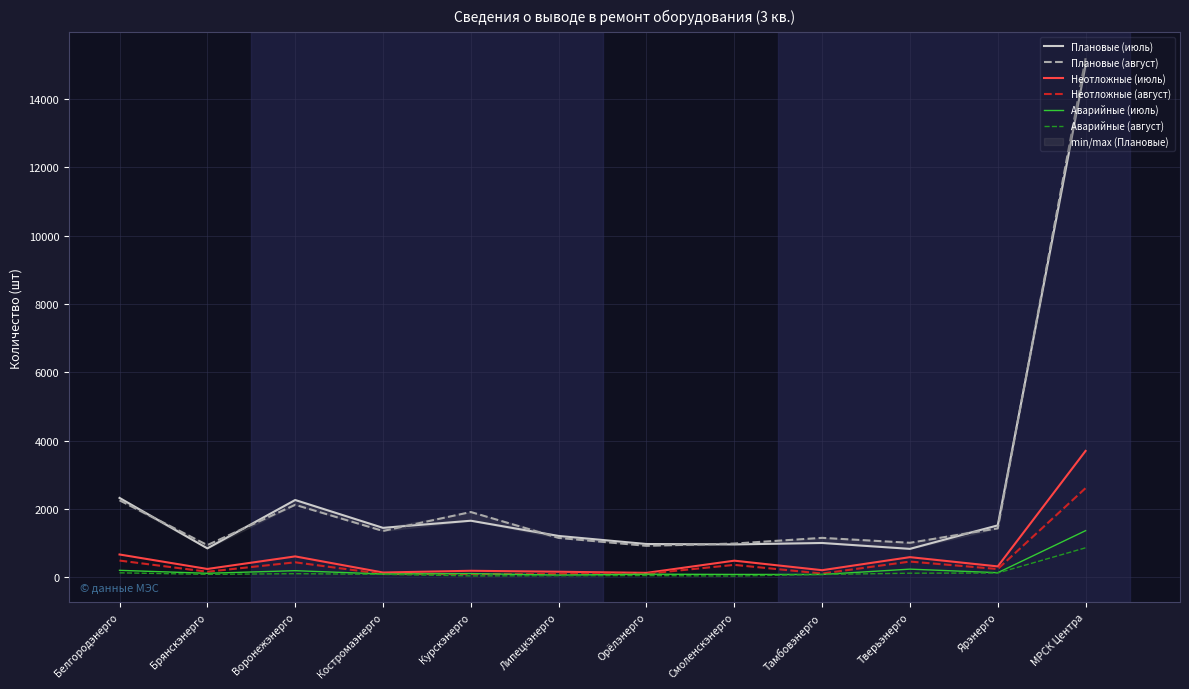

Rank the series at МРСК Центра from lowest to highest value.

Аварийные (август), Аварийные (июль), Неотложные (август), Неотложные (июль), Плановые (июль), Плановые (август)